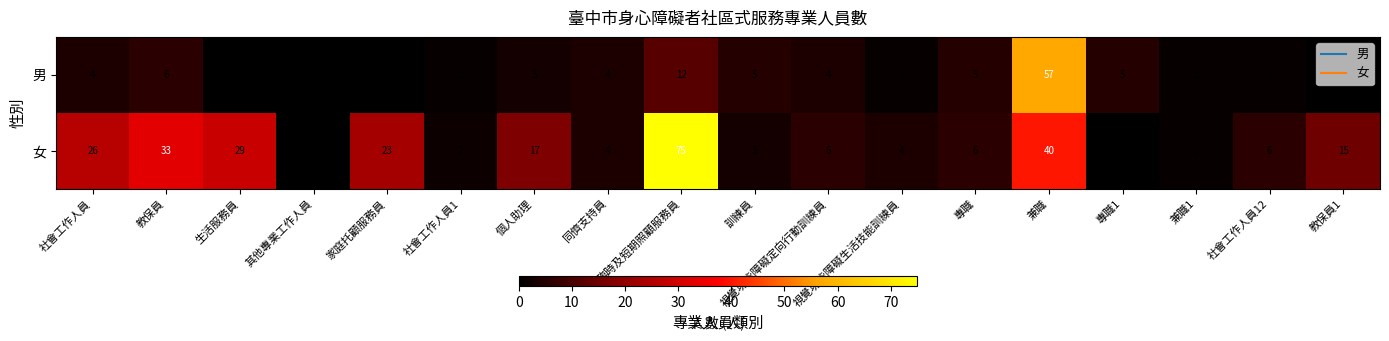

The 男 series shows 12 at 臨時及短期照顧服務員. True or false?

True